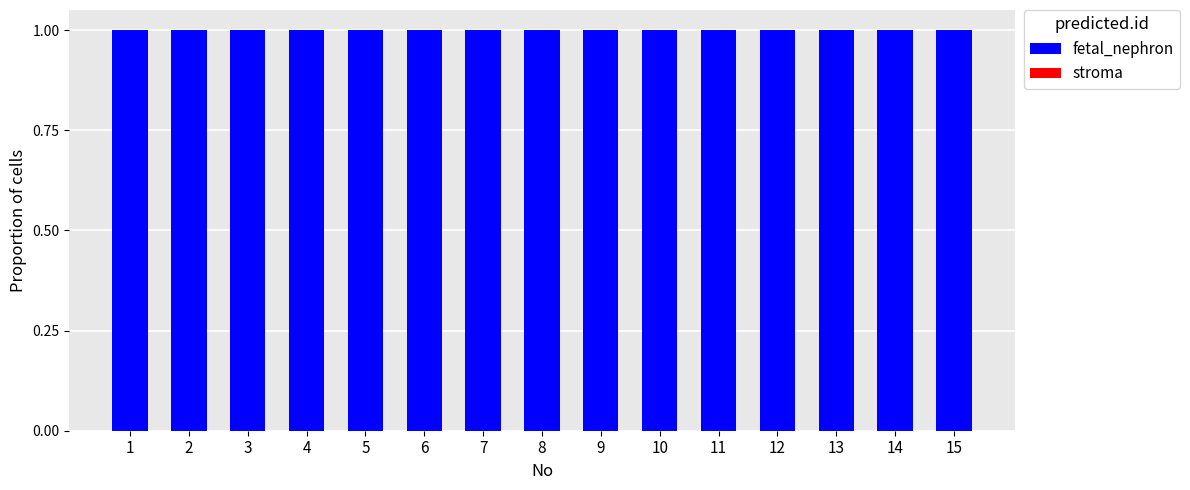

Which series has the largest total across all categories?

fetal_nephron